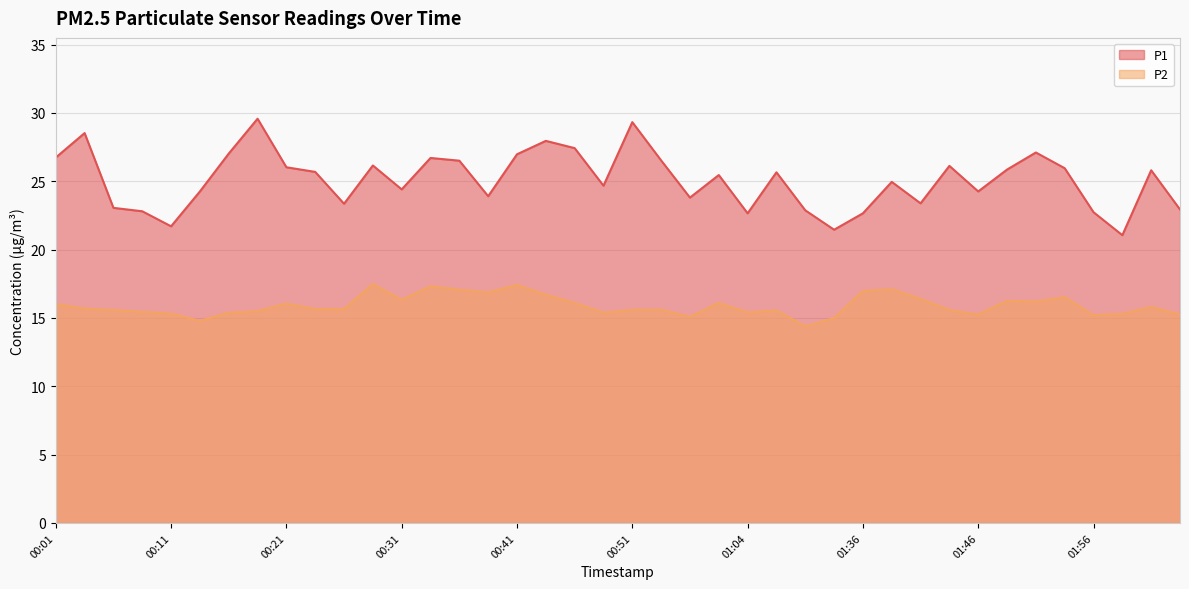

What is the spread (max minus min) of values at 00:16?

11.6